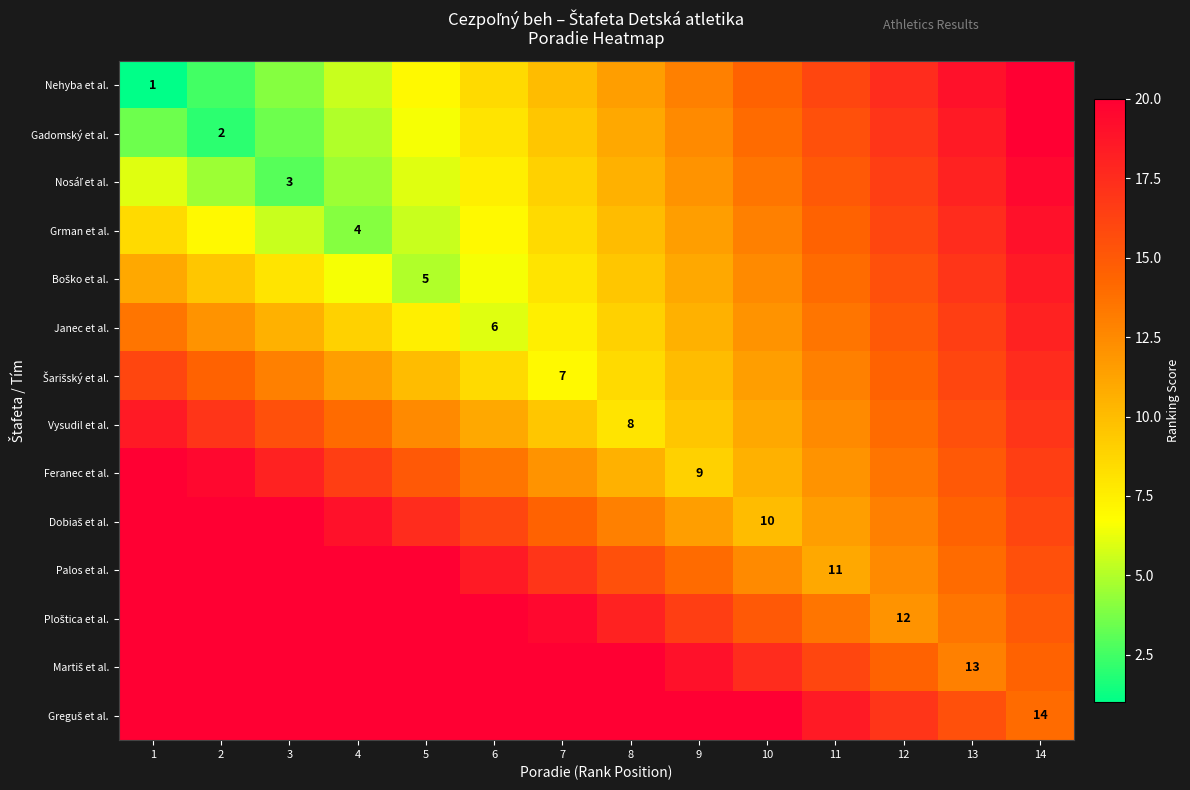

Which has a higher value, 7 or 1?

7